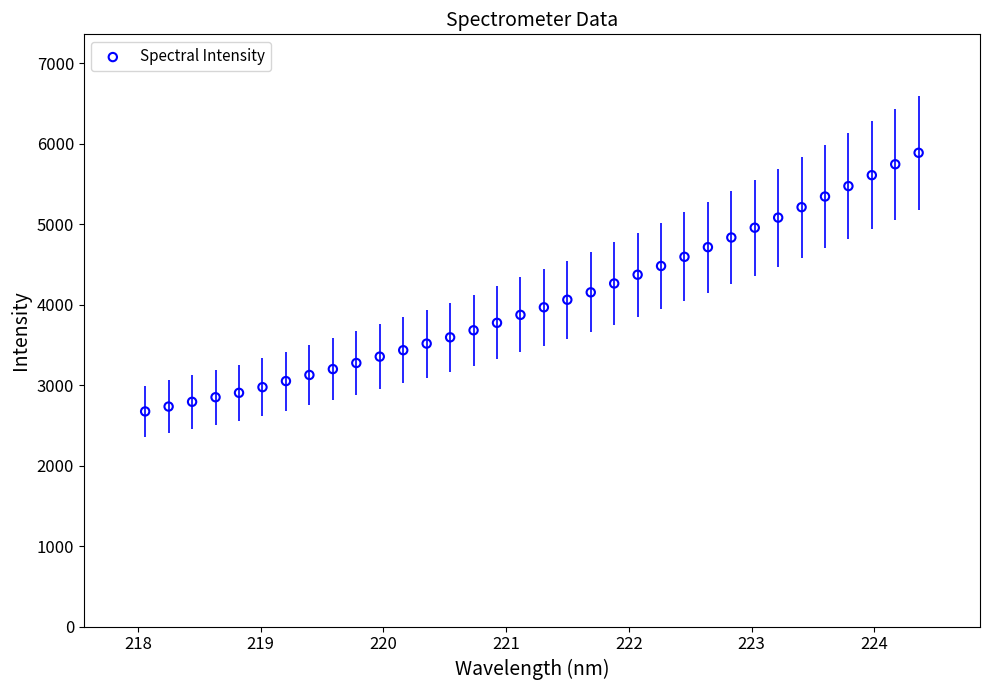

What is the range of Y values (max minus min)?

3214.9